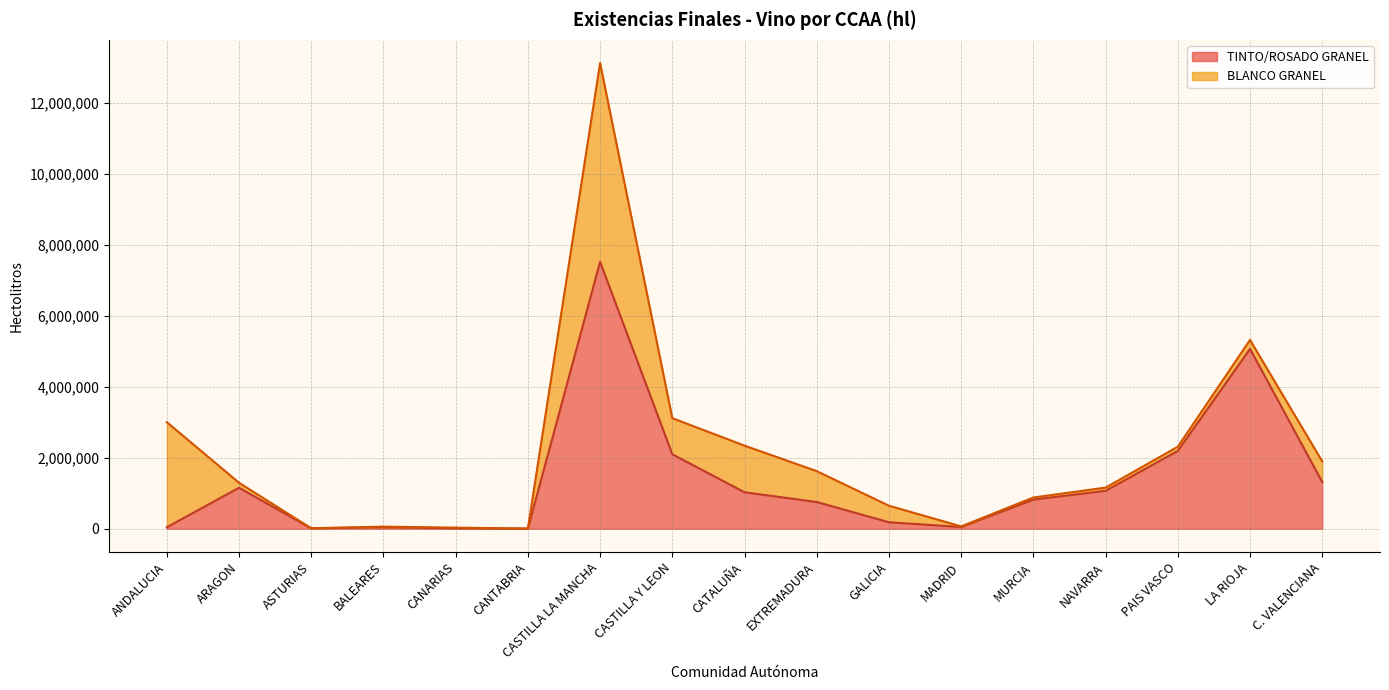

What is the average value?

1373530